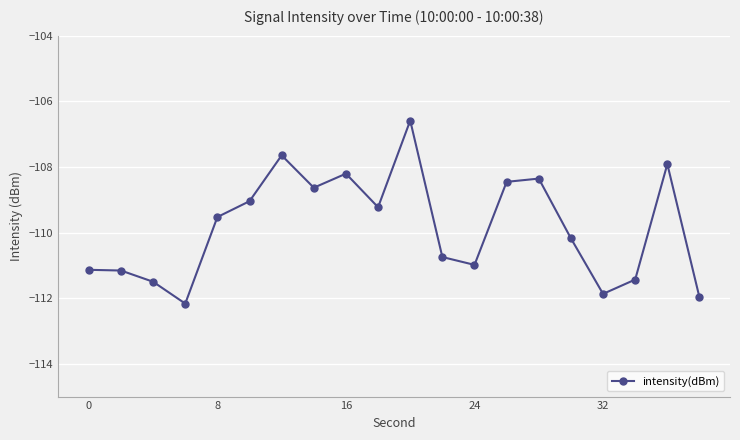

How many data points does each series have?

20